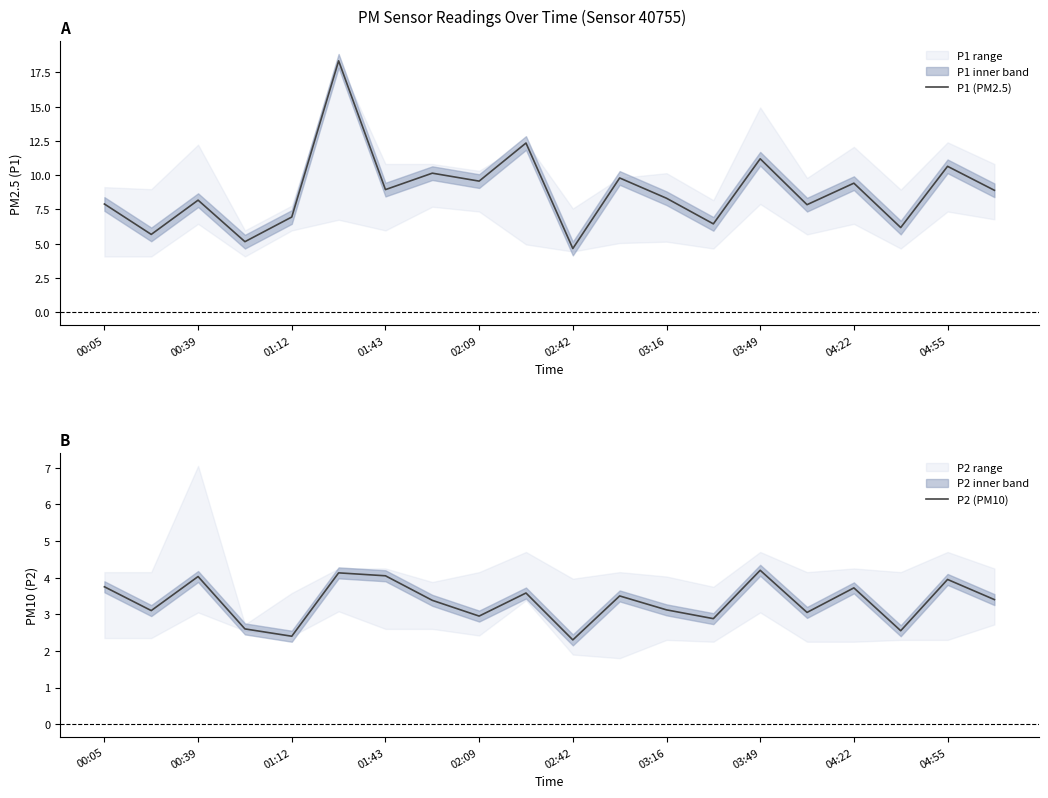

True or false: P1 (PM2.5) and P2 (PM10) intersect in this chart.

False